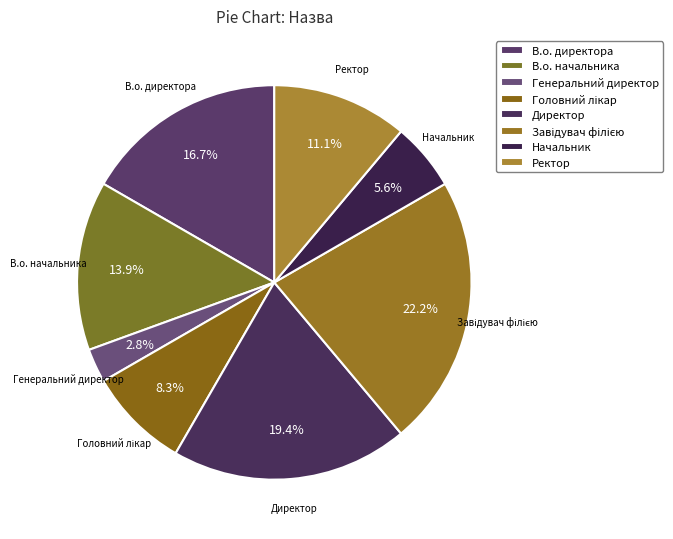

What is the change in value from Директор to Ректор?

-3